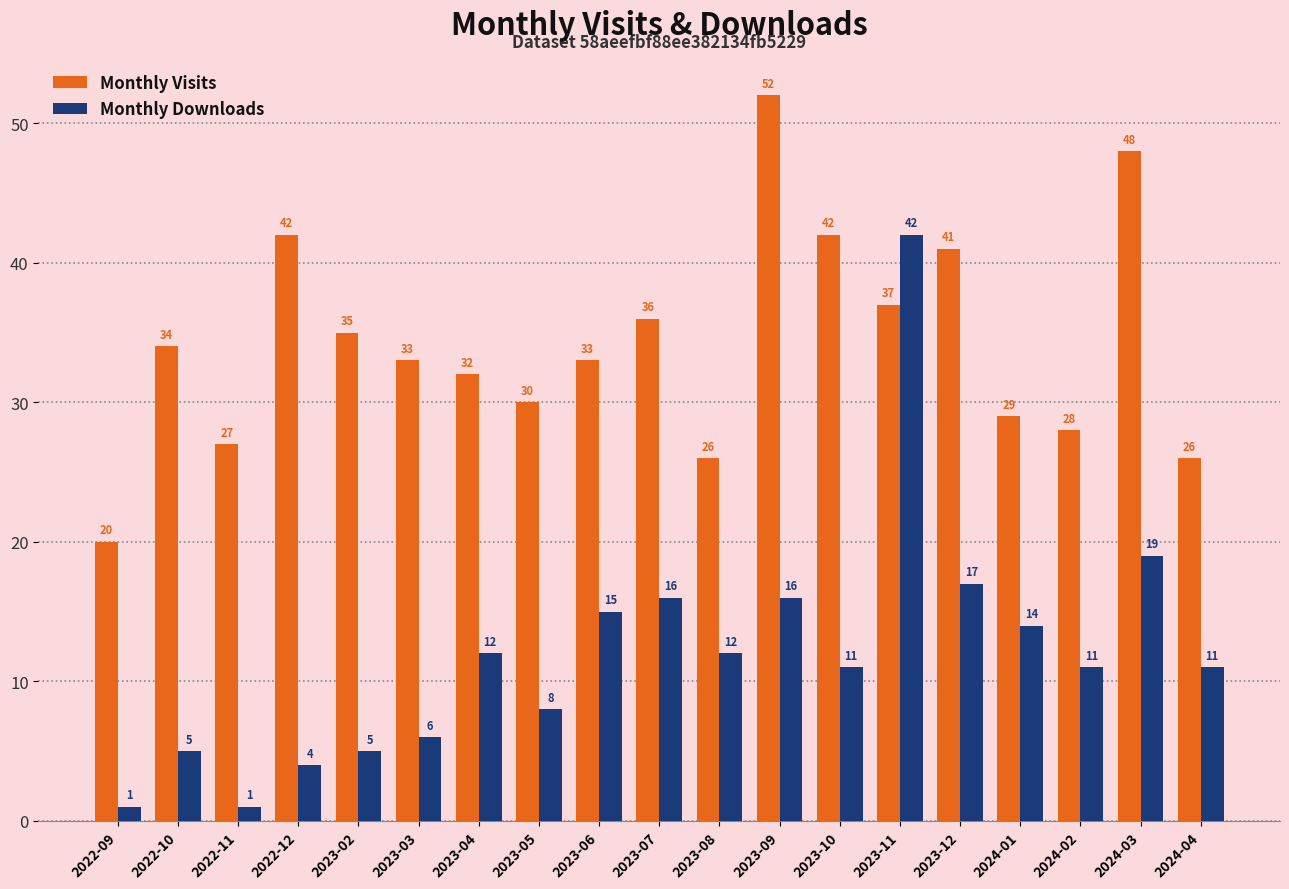

The Monthly Visits series shows 35 at 2023-02. True or false?

True